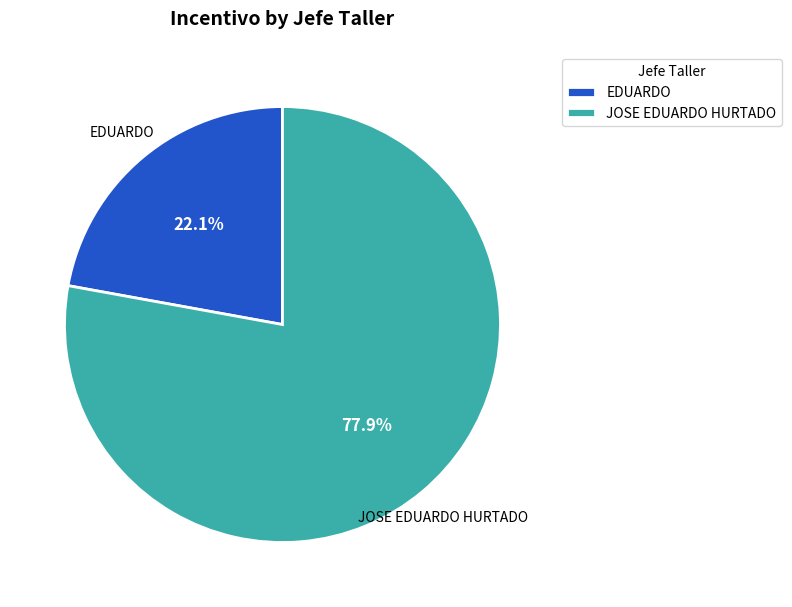

Is it true that EDUARDO is 10% of the pie?

False